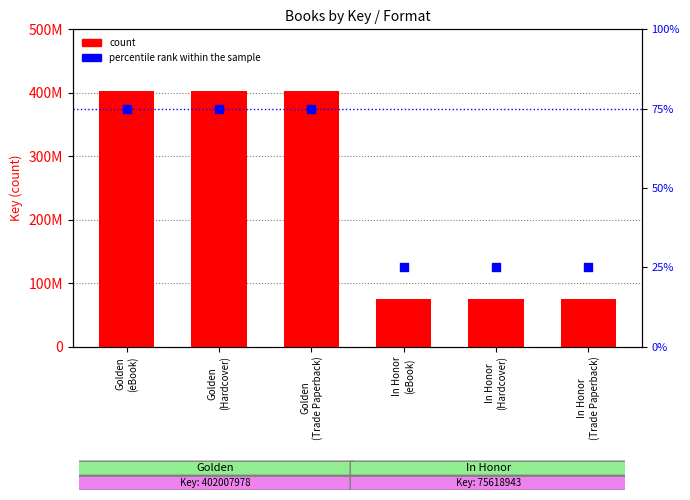

Which series has the widest spread of Y values?

count